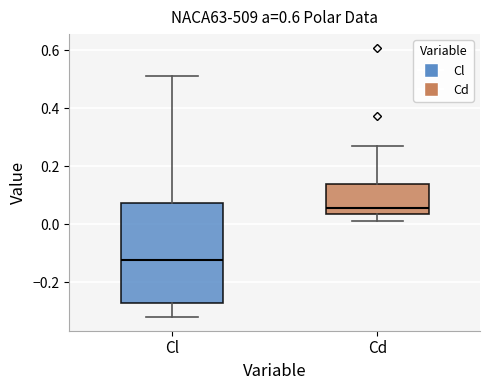

Reading left to right, read every box against the y-axis: the position of its median line, the range the box covers, and the ends of its whiskers. The values are not printed on the chart, so give them approximately, as read against the axis.

Cl: median -0.12, box -0.28 to 0.08, whiskers -0.32 to 0.52
Cd: median 0.06, box 0.04 to 0.14, whiskers 0.02 to 0.28